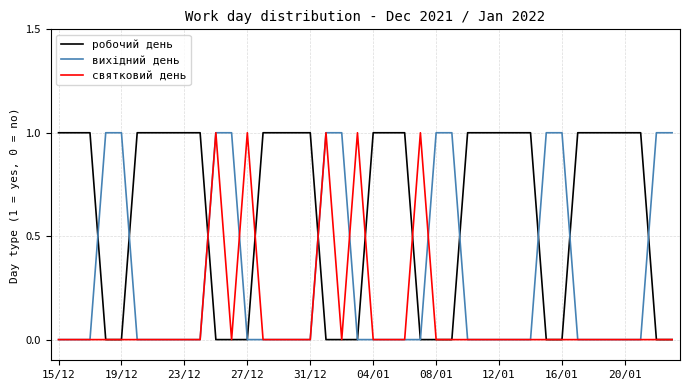

What is the sum of all вихідний день values?

12